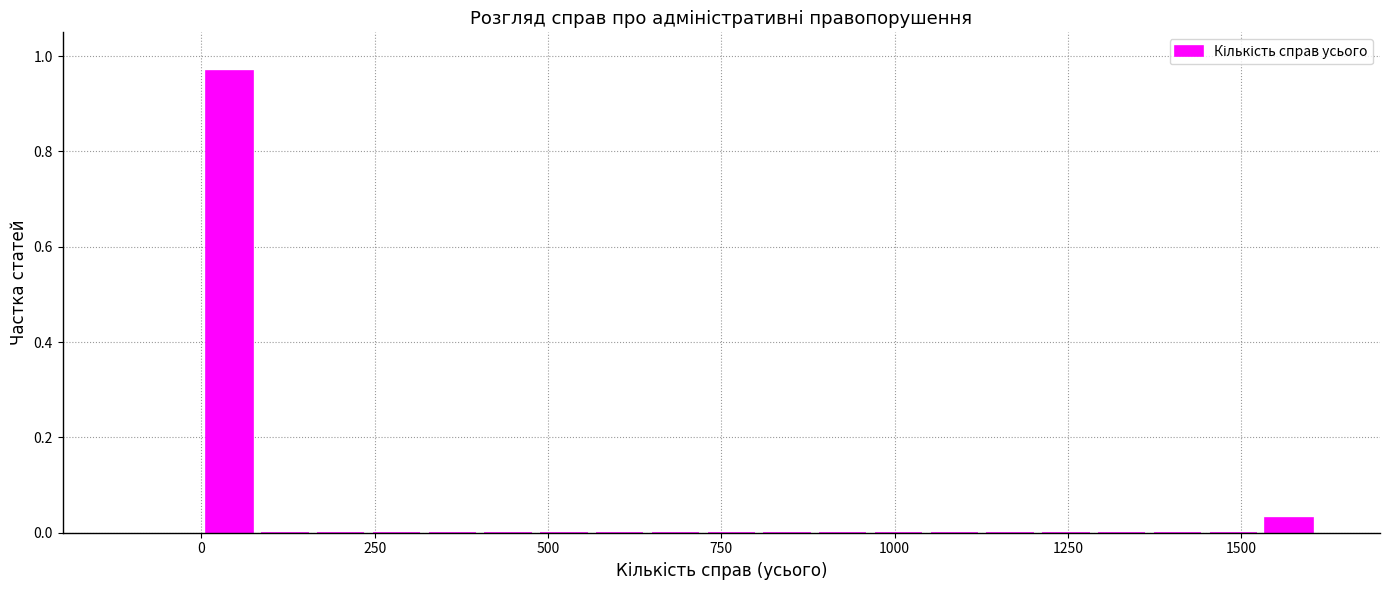

Around what value on the x-axis is the tallest bar? Give the approximate position of its centre, as read against the axis.

50